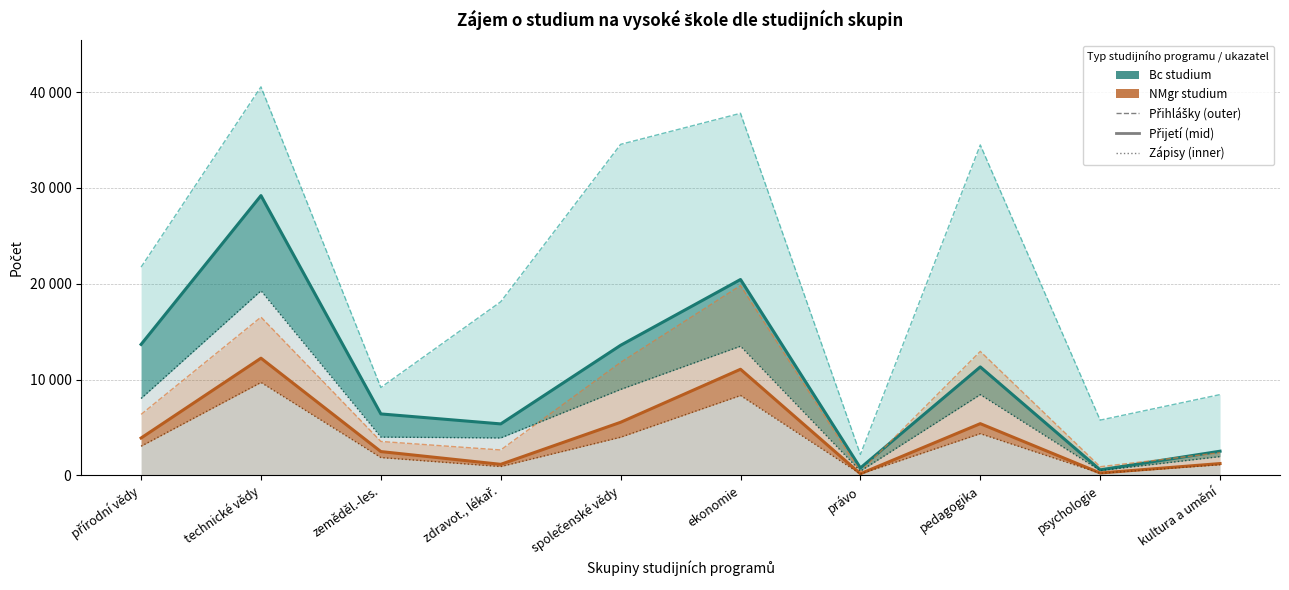

True or false: NMgr - Počet přihlášek has more than 1 interior local peaks.

True